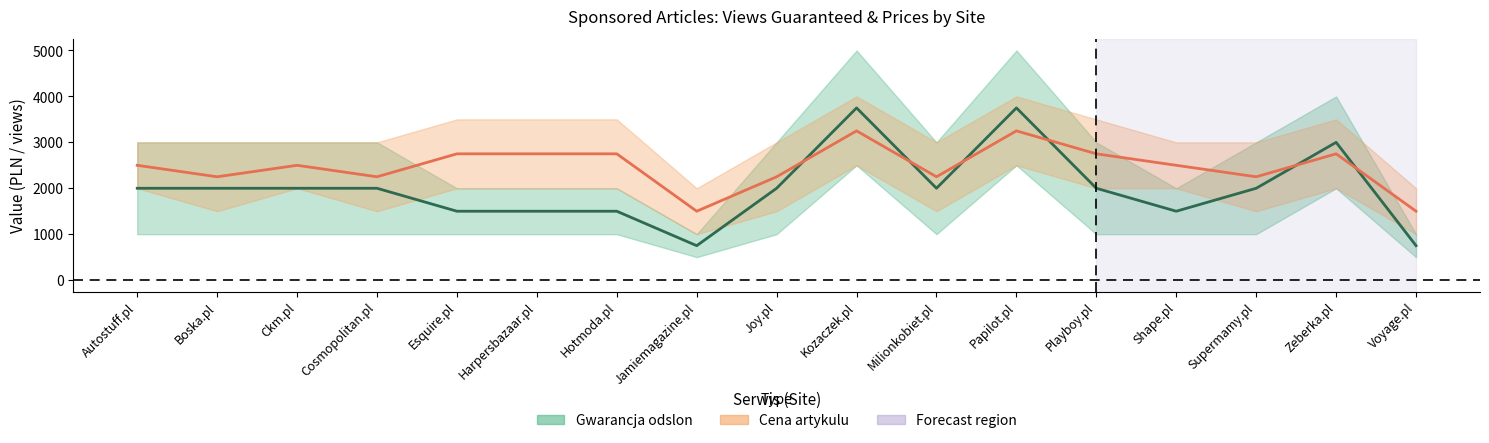

How many data points in Cena (tier2) are above 2500?

7